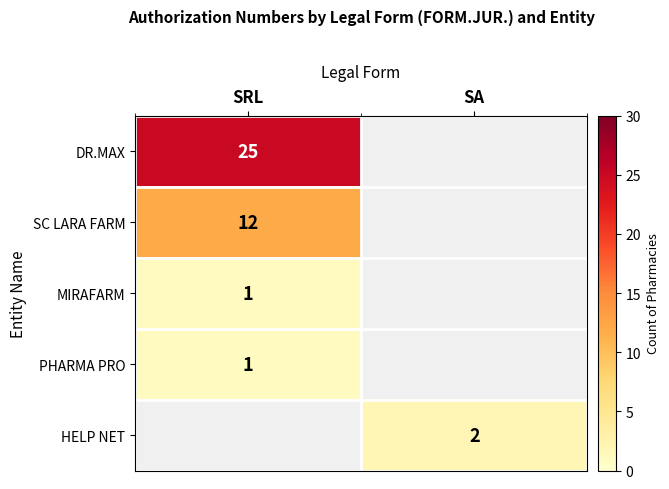

The SC LARA FARM series shows 12 at SRL. True or false?

True